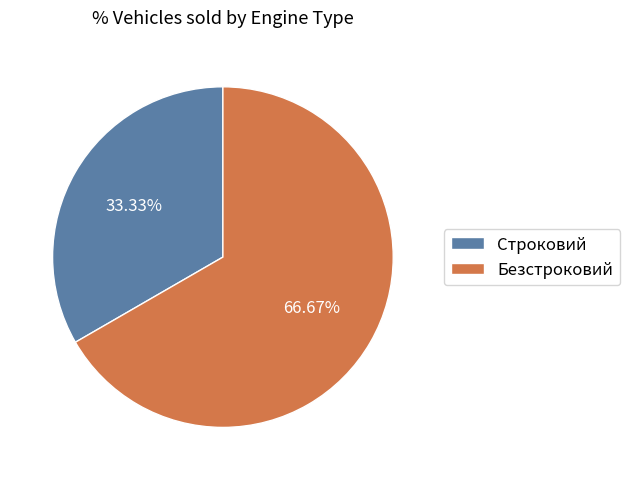

What is the largest slice in the pie chart?

Безстроковий